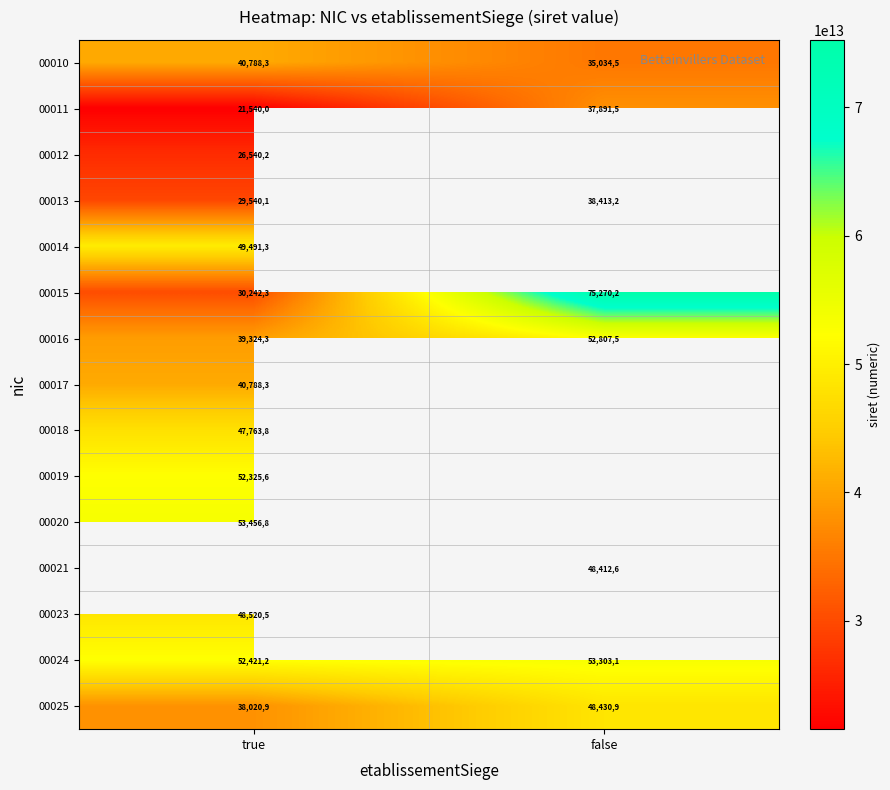

At which label does 00010 reach its peak?

true